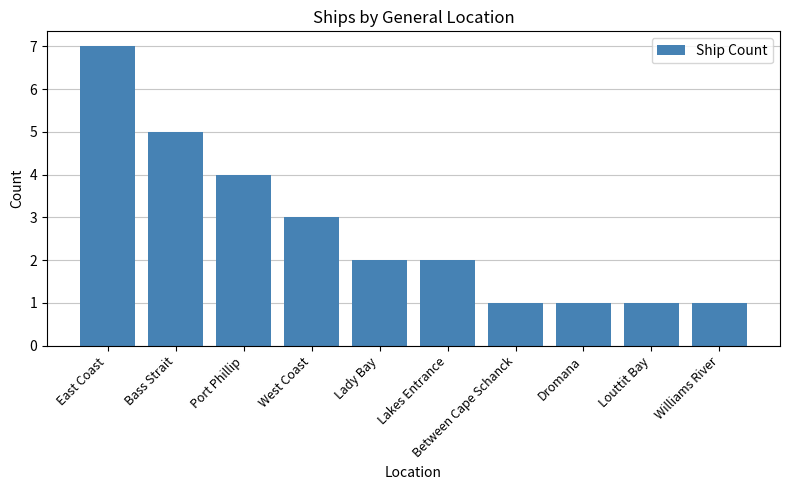

Which label corresponds to the largest value in the chart?

East Coast